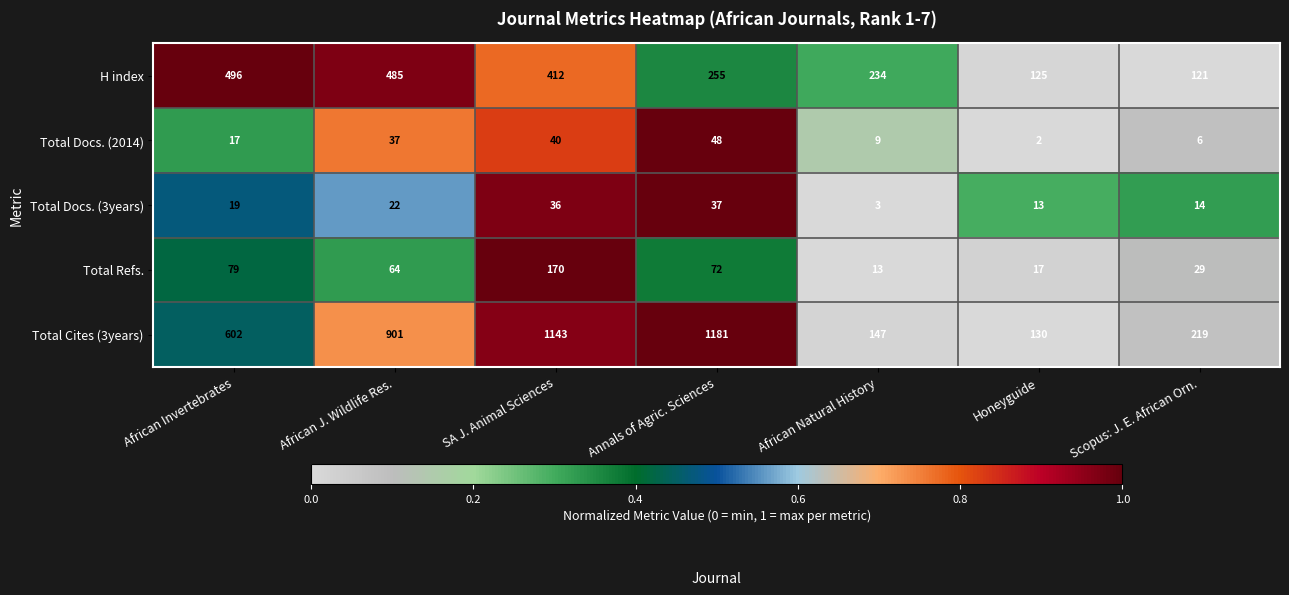

What is the difference between the highest and lowest values at African J. Wildlife Res.?

879